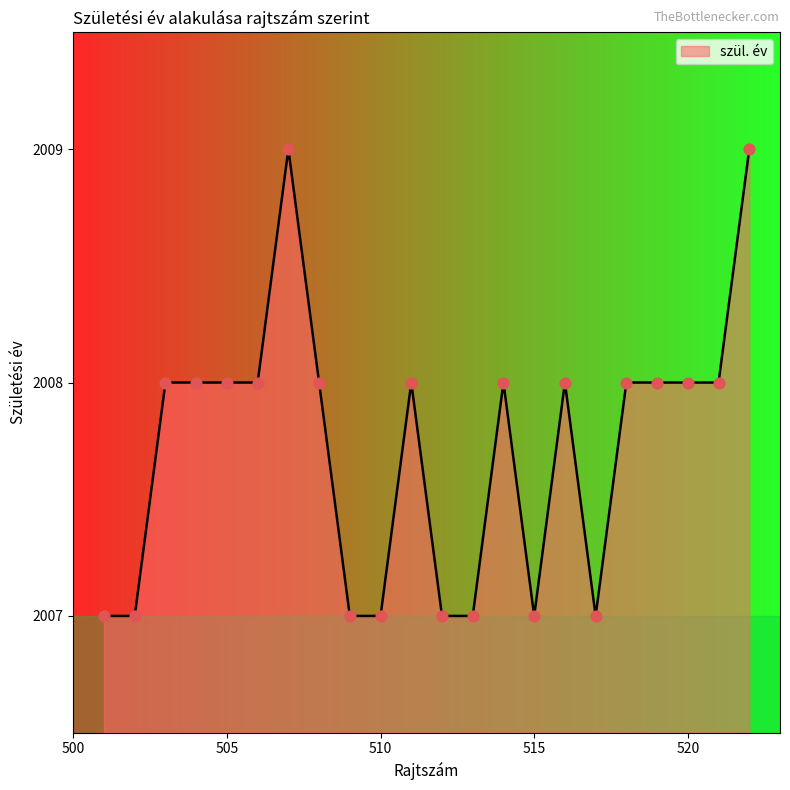

What is the minimum value shown in the chart?

2007